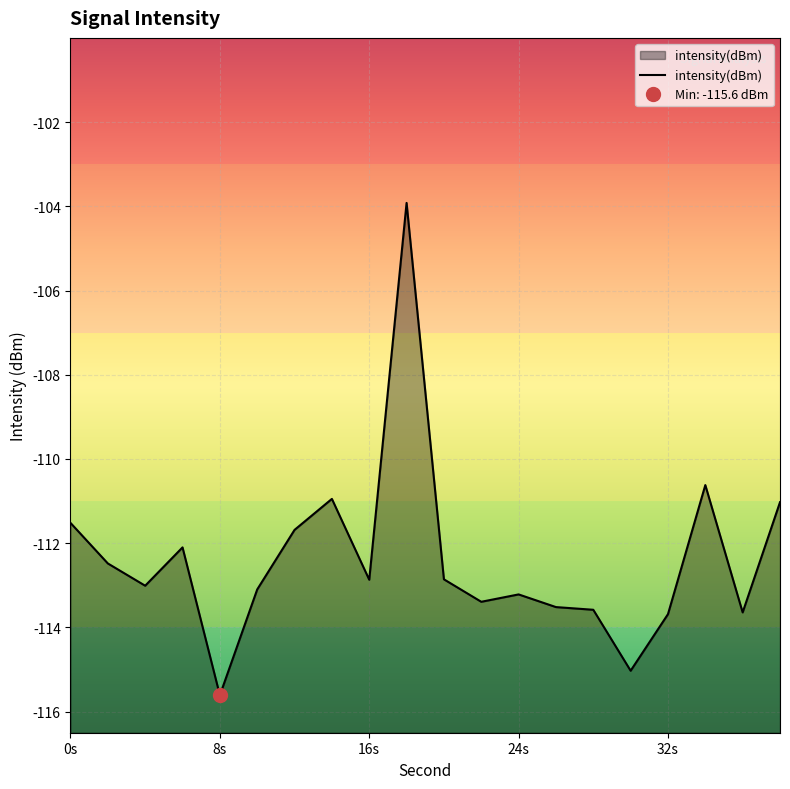

What is the greatest value displayed?

-103.9